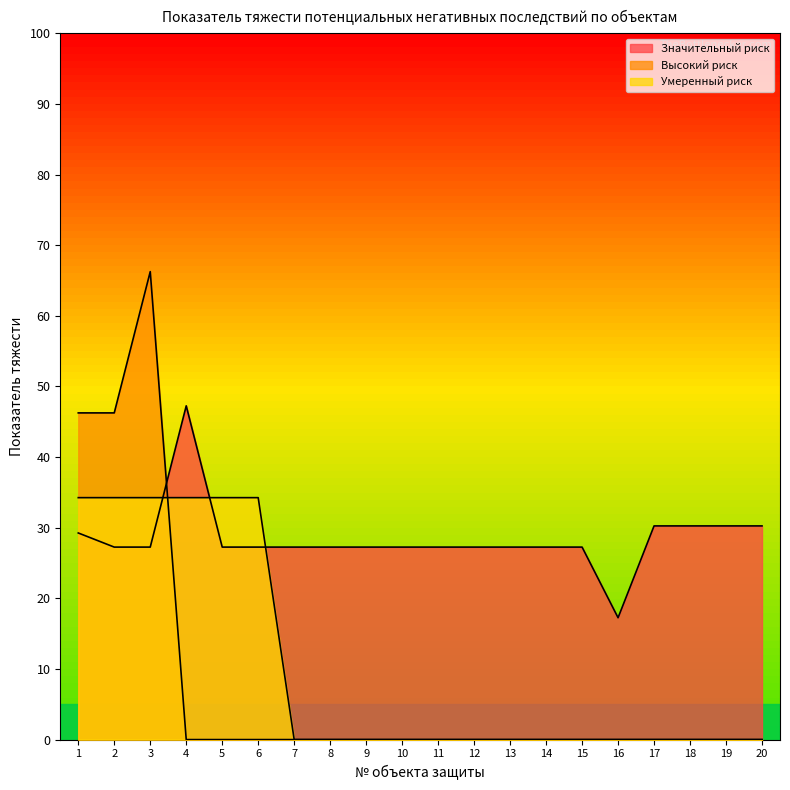

Where is the first local maximum for Высокий риск?

3